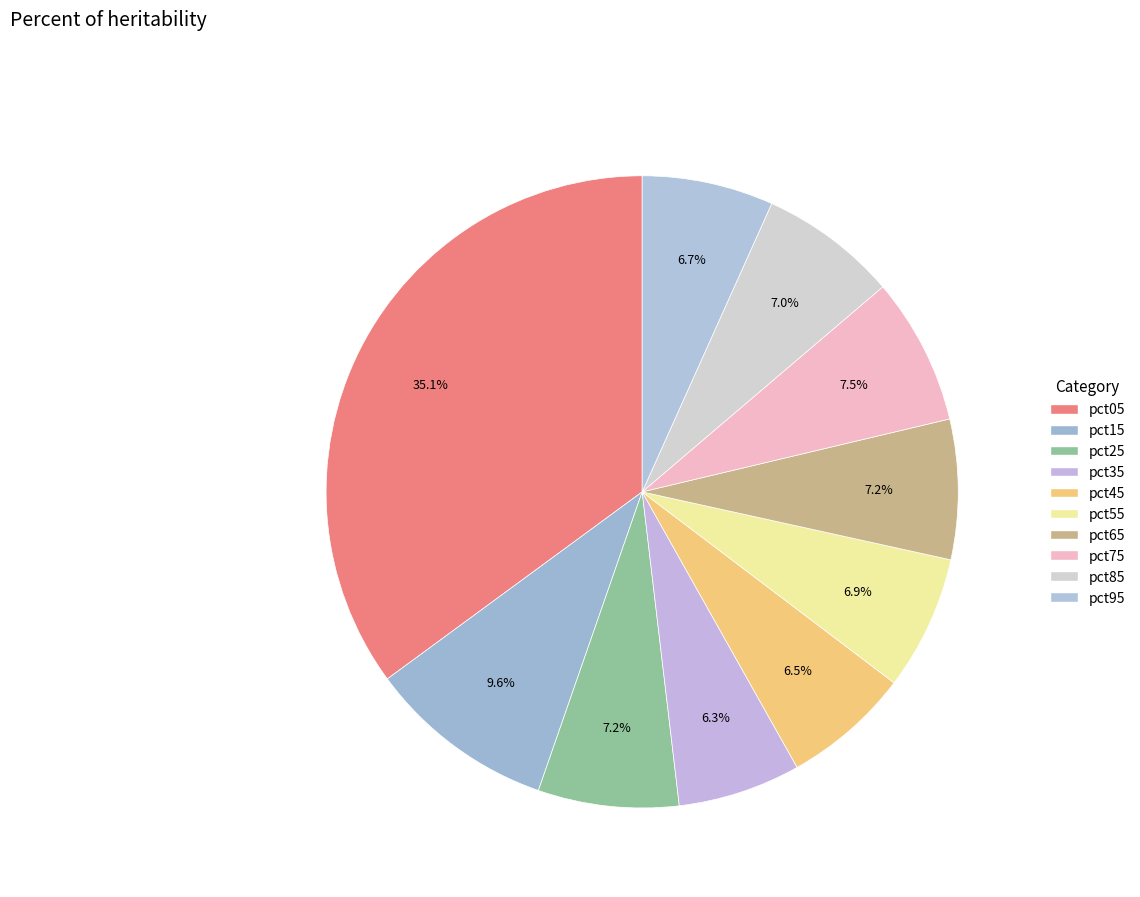

To the nearest percent, what is the difference between the pct35 and pct65 slice percentages?

1%